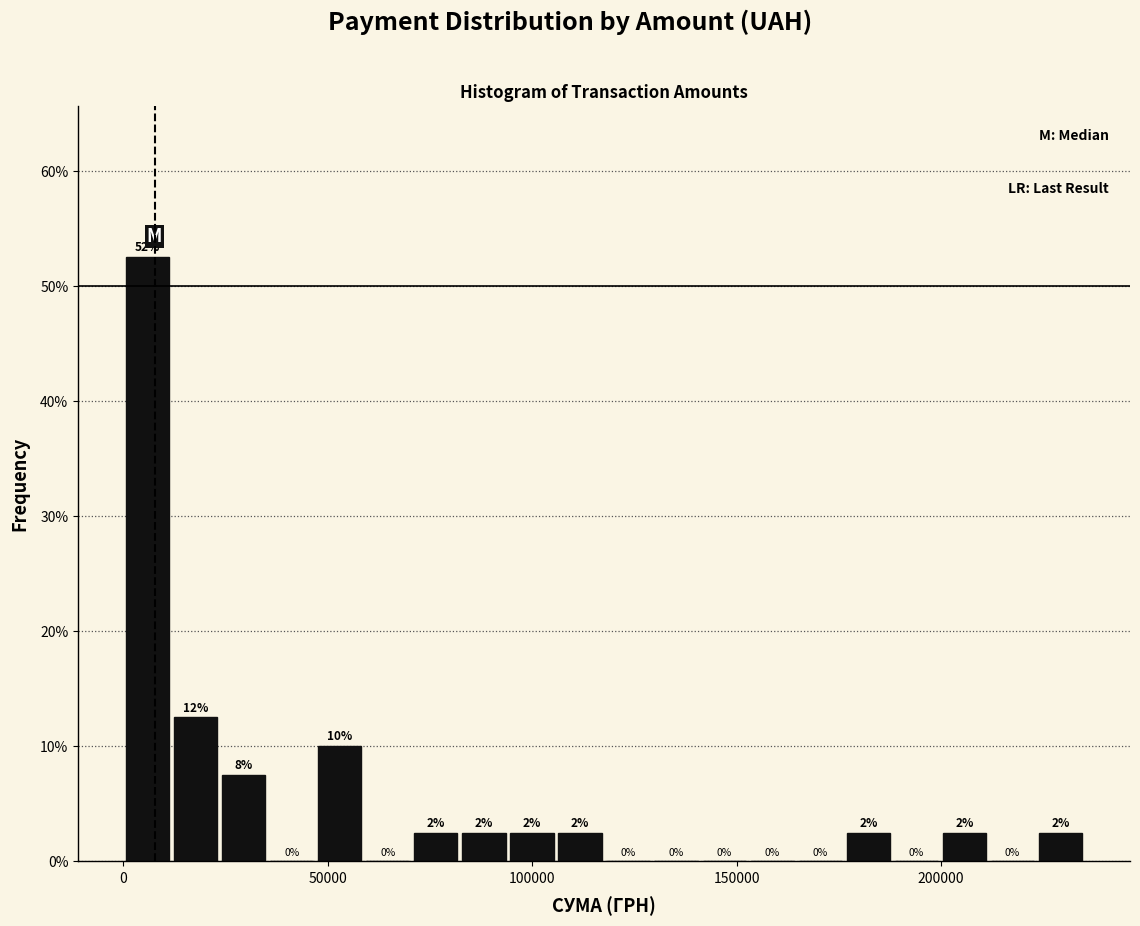

Read against the x-axis, roughly where is the centre of the tallest bar?

5000